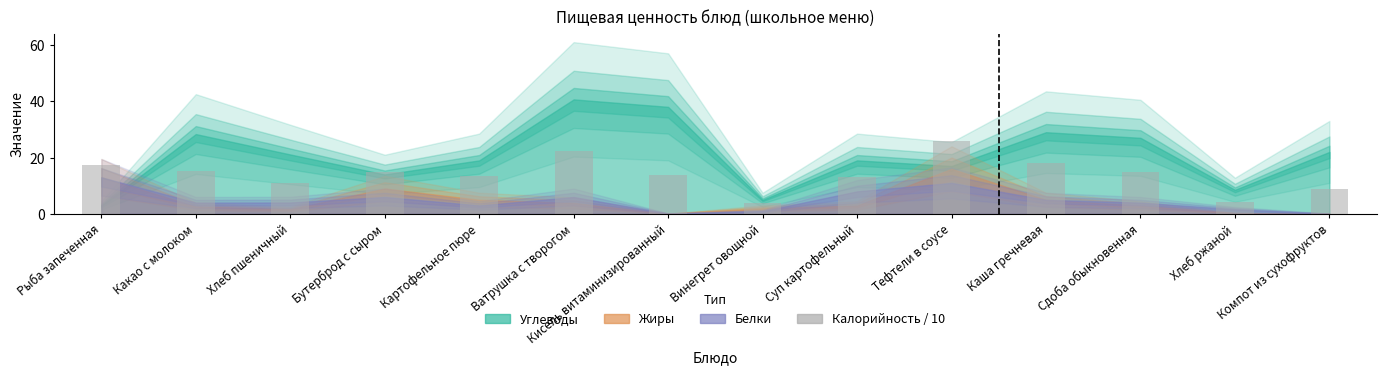

The chart shows a value of 11.4 at Рыба запеченная. True or false?

False